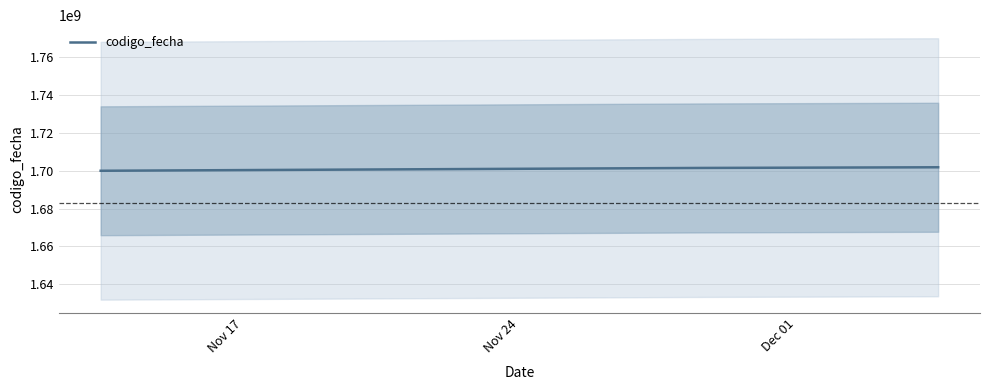

Does the chart have visible grid lines?

Yes